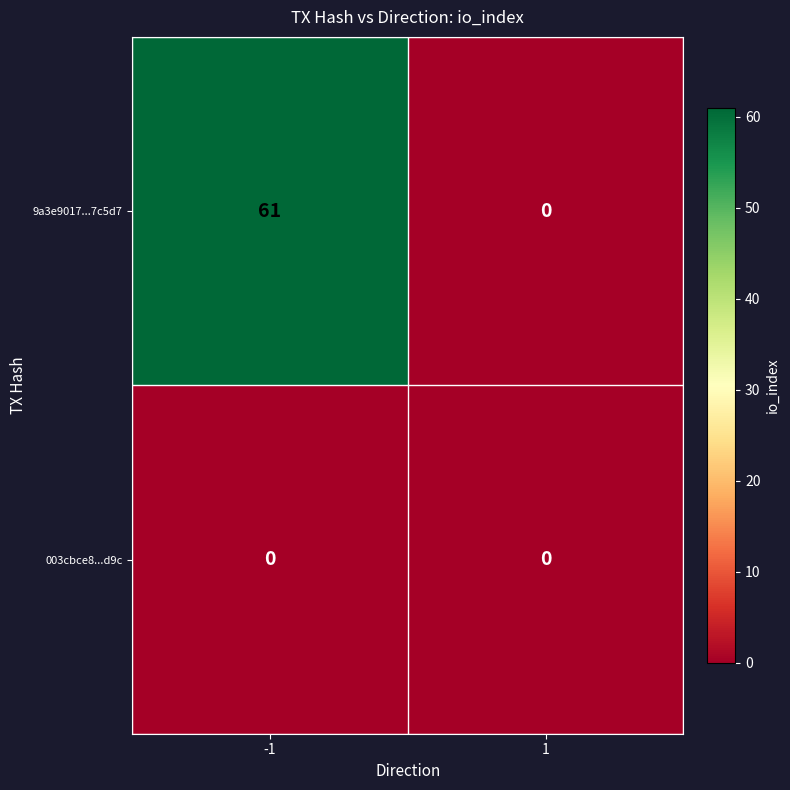

Rank the series by their average value, from highest to lowest.

9a3e9017...7c5d7, 003cbce8...d9c